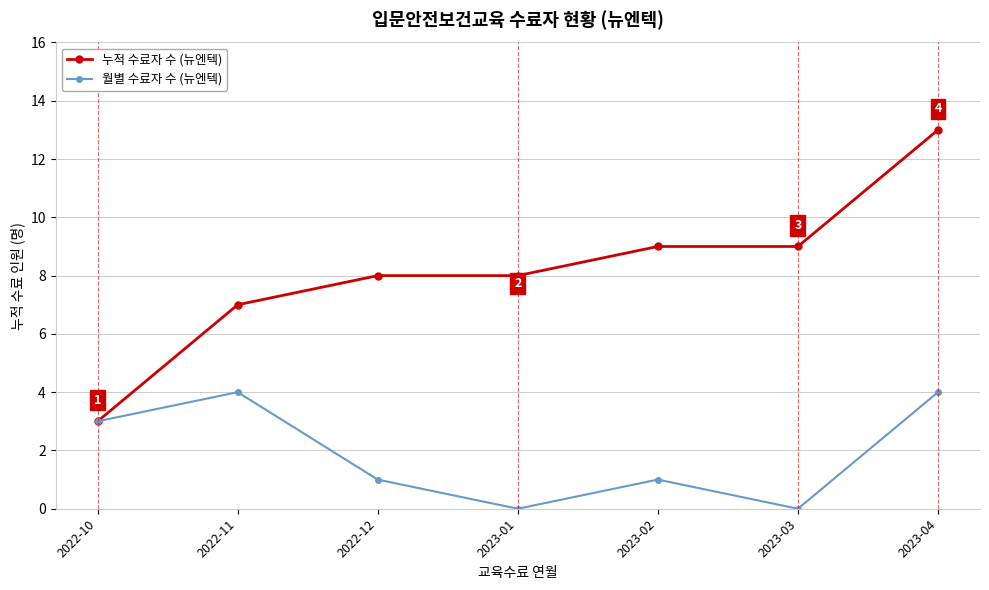

What position from the right is 2022-12?

5